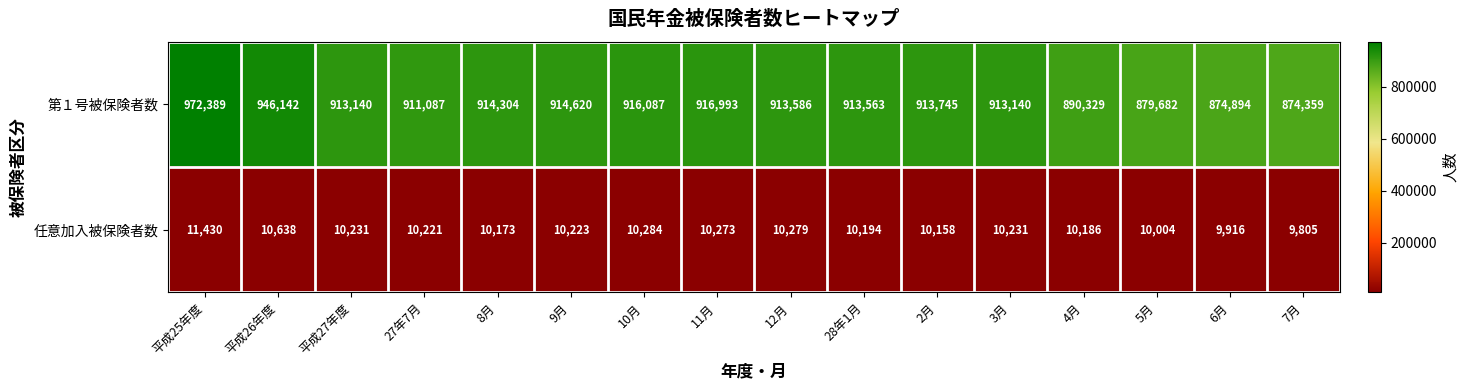

What is the total value across all series at 10月?

926371